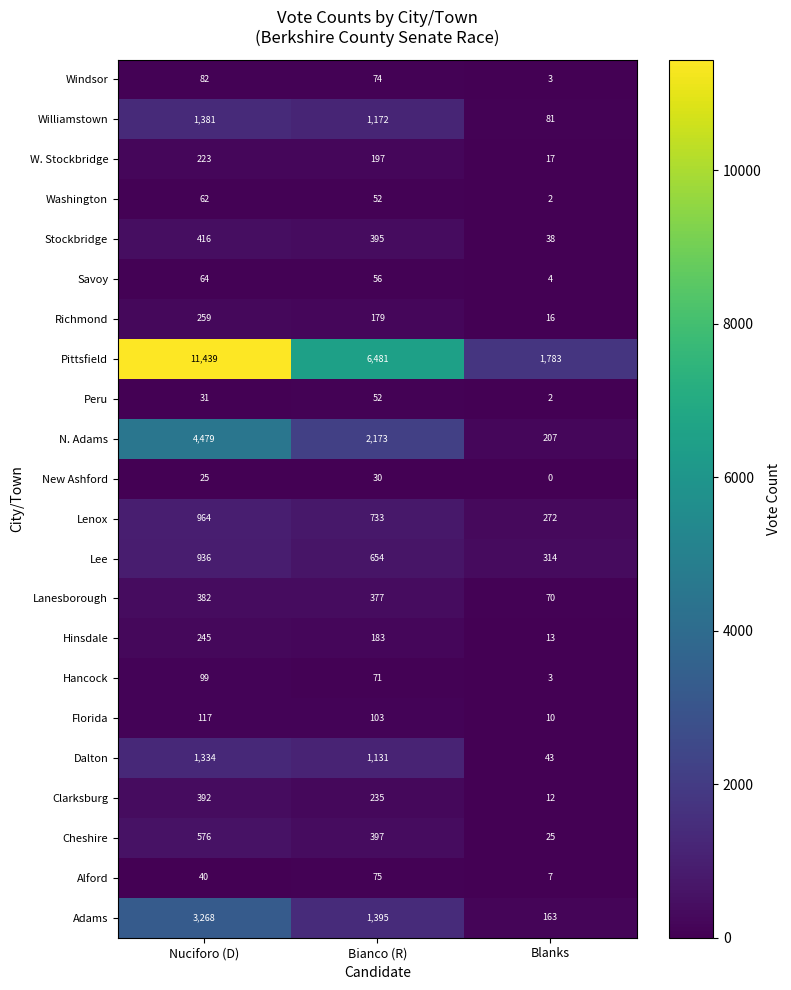

What is the spread (max minus min) of values at Bianco (R)?

6451